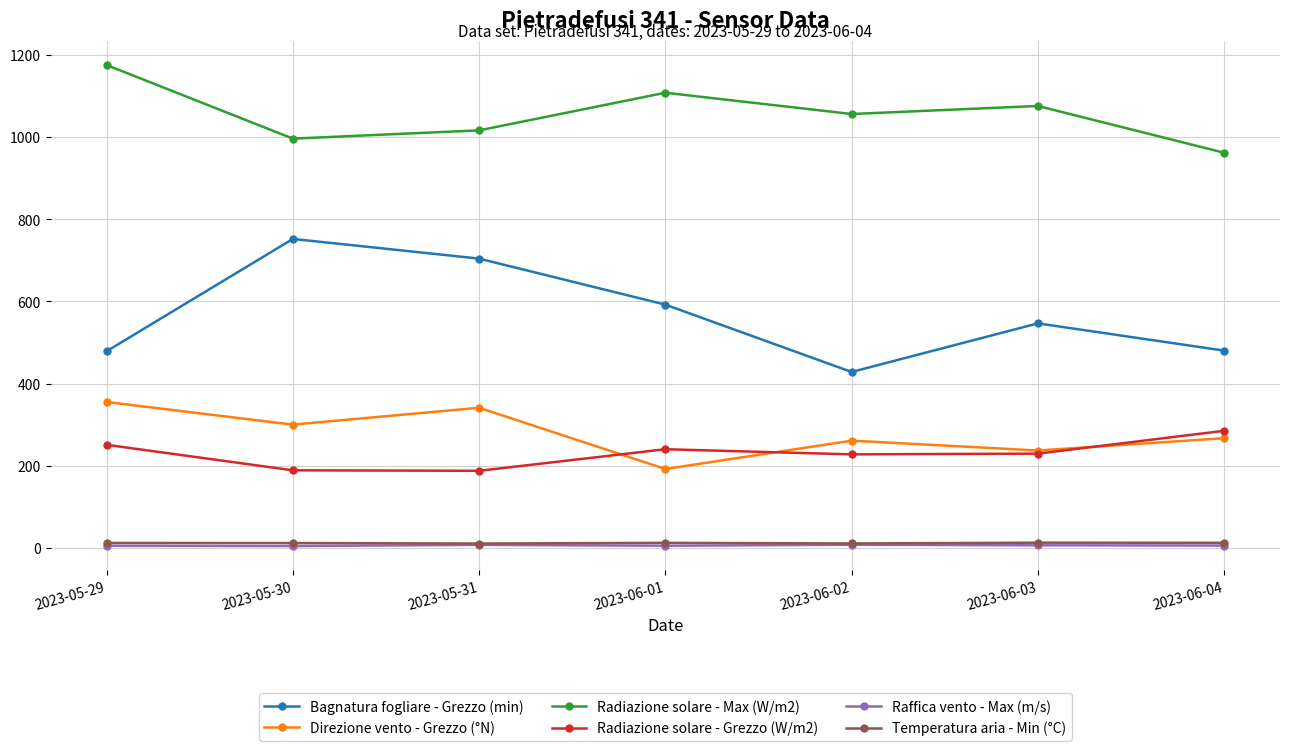

At which category does Direzione vento - Grezzo (°N) reach its first local valley?

2023-05-30